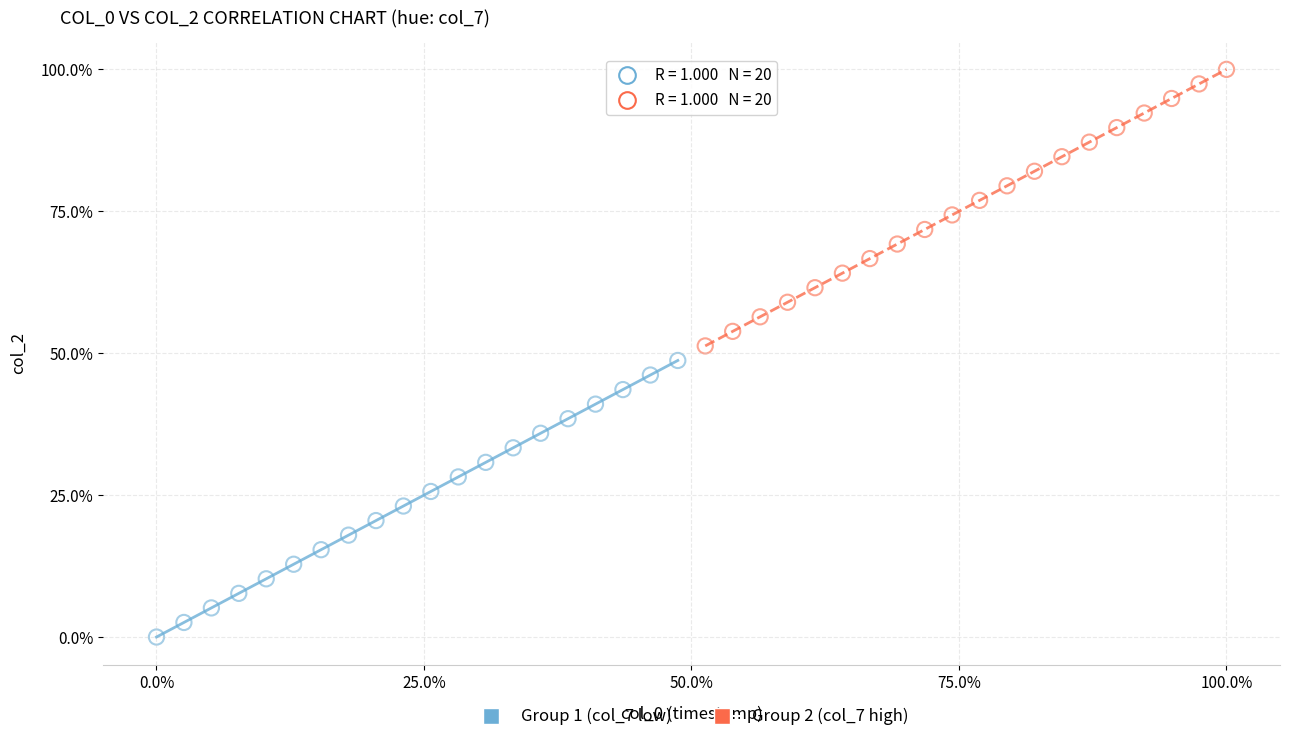

What are all the series names shown in the legend?

Group 1 (col_7 low), Group 2 (col_7 high)